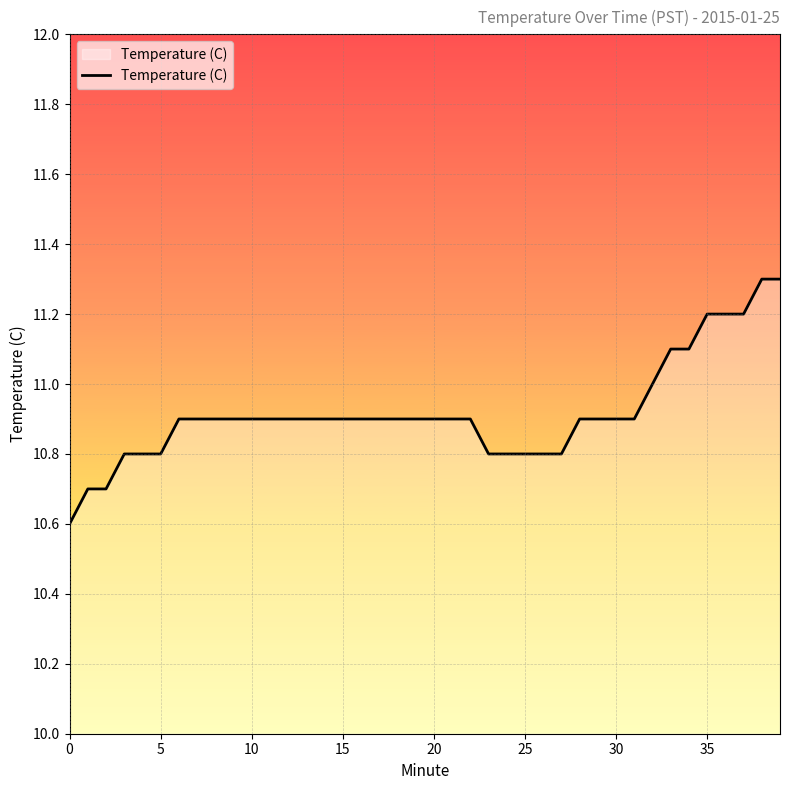

How many values are between 10 and 11?

33